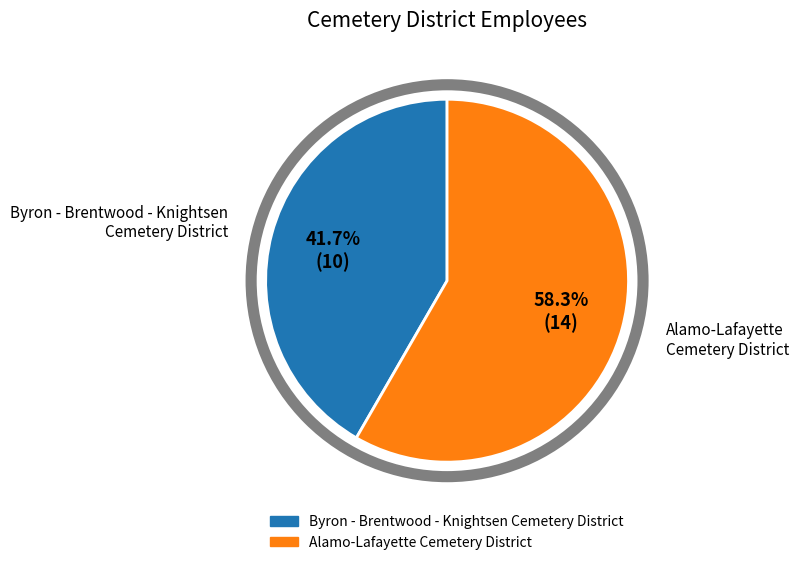

True or false: Byron - Brentwood - Knightsen Cemetery District accounts for 42% of the total.

True